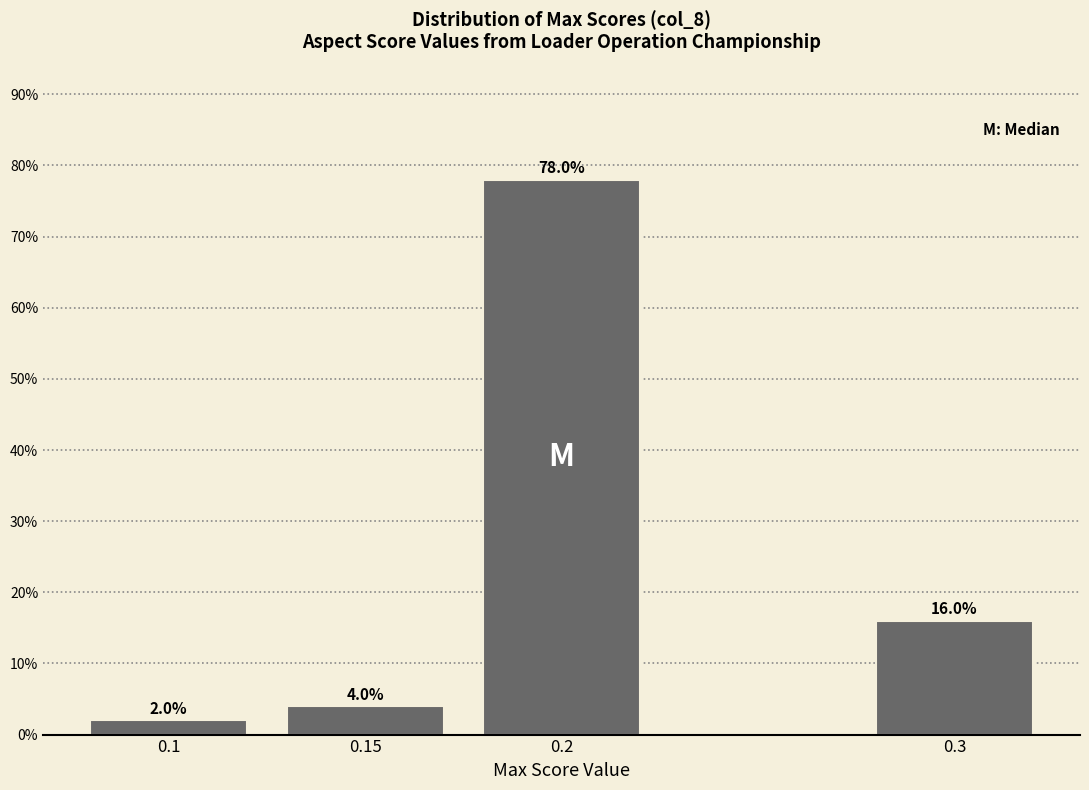

Reading right to left, extract all data points from this chart.

0.3=16	0.2=78	0.15=4	0.1=2